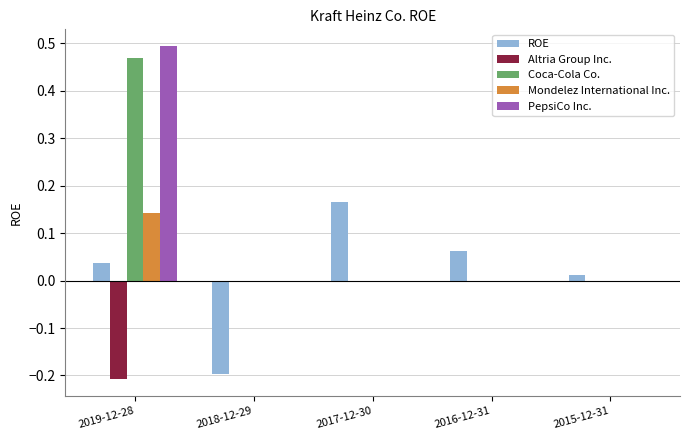

At which label does Mondelez International Inc. reach its peak?

2019-12-28